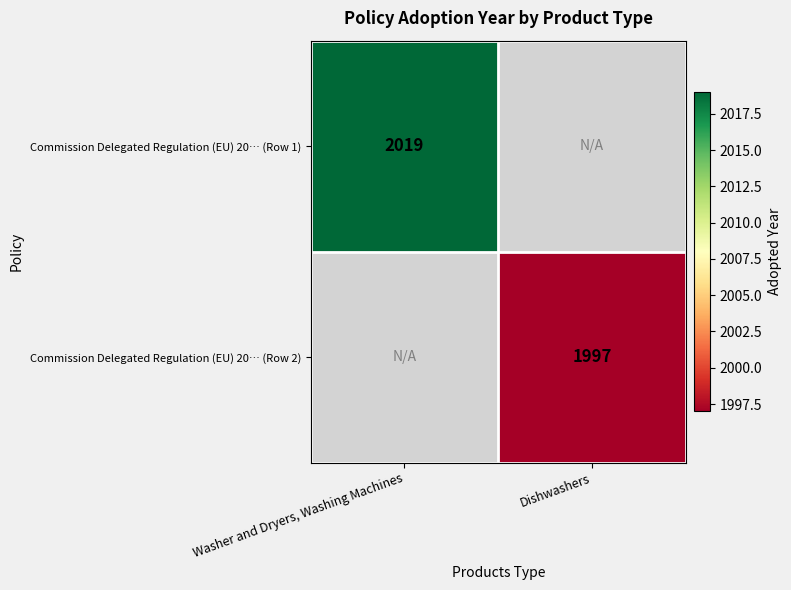

The Commission Delegated Regulation (EU) 20… (Row 1) series shows 662 at Washer and Dryers, Washing Machines. True or false?

False